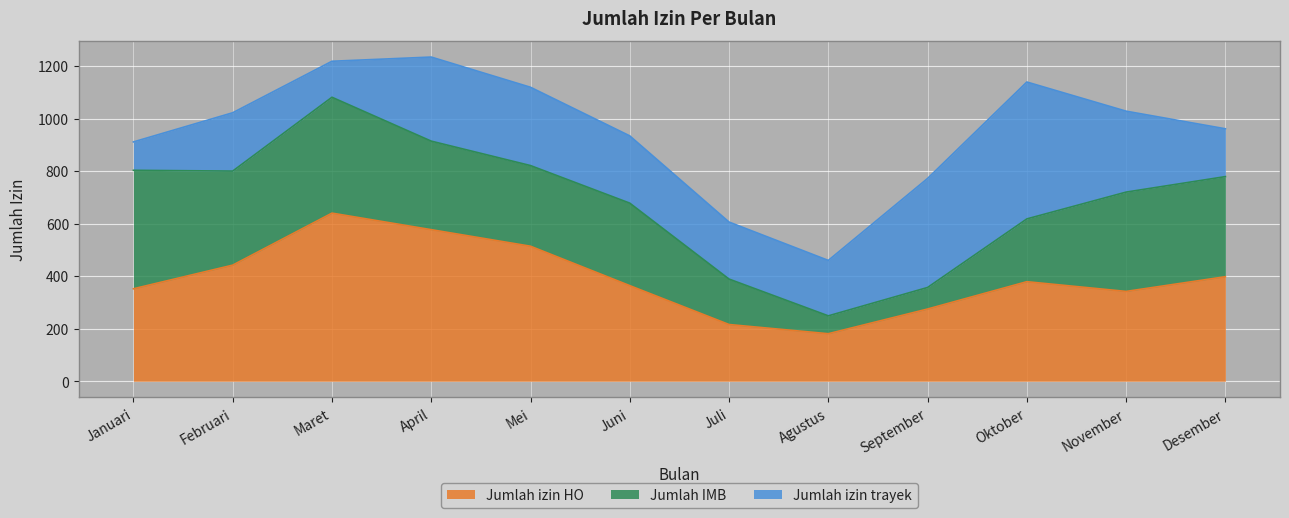

What is the approximate value of Jumlah izin trayek at September?

415